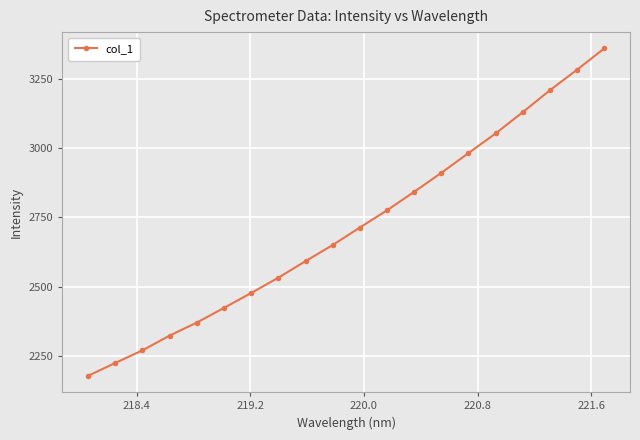

What is the value of the 4th point from the left?

2323.3